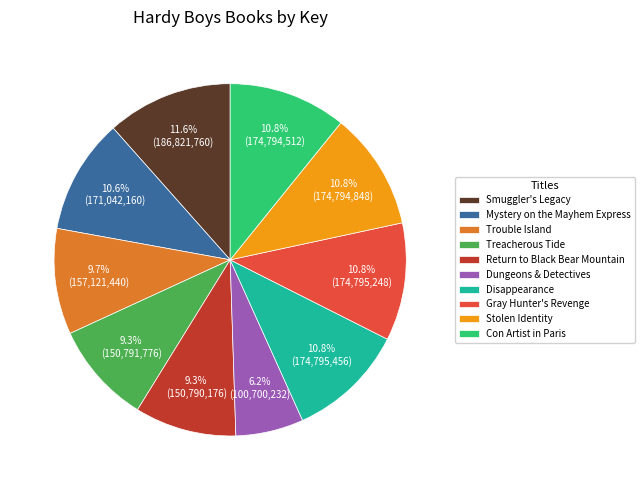

To the nearest percent, what portion does Return to Black Bear Mountain represent?

9%